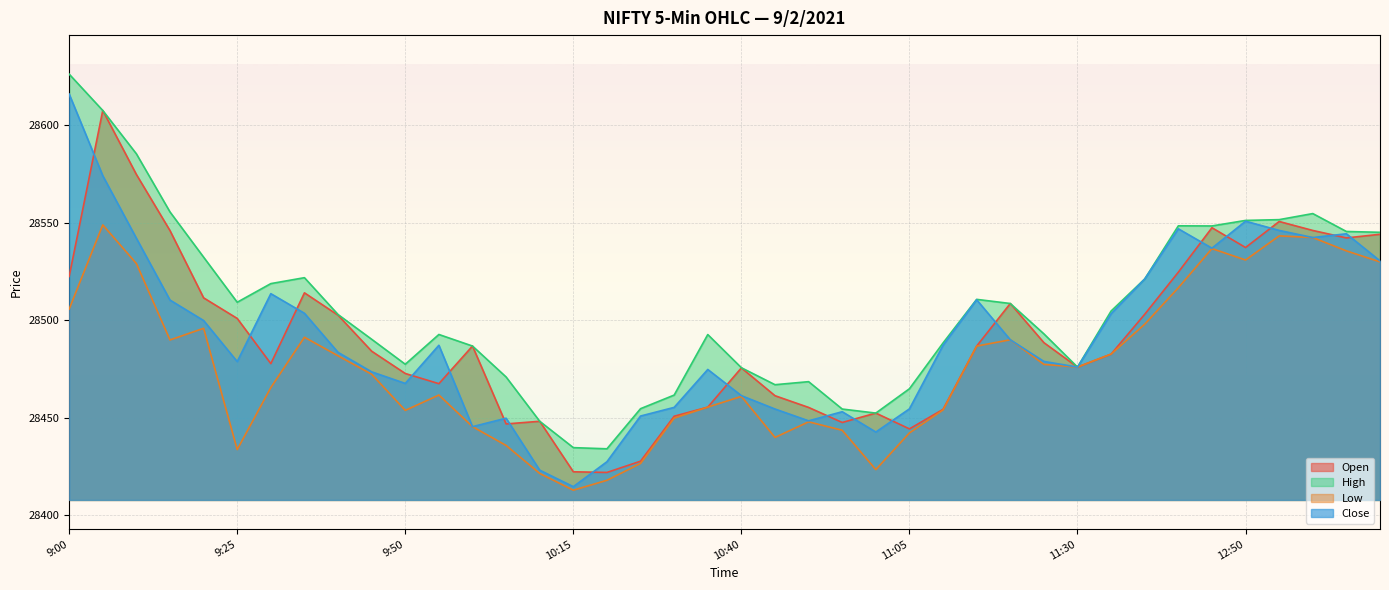

True or false: Open and Low intersect in this chart.

False